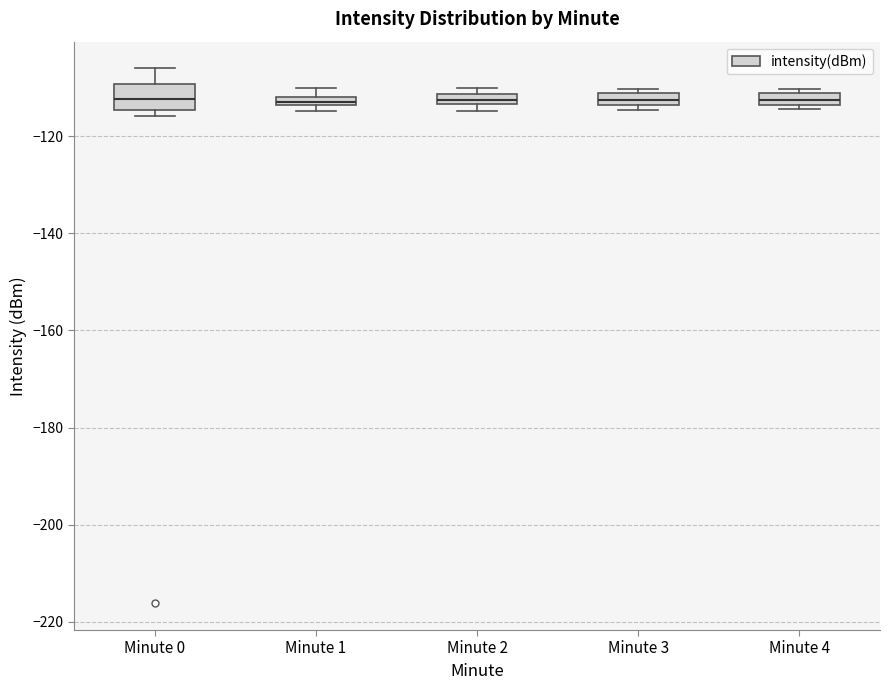

Which box is the tallest, from its lower edge to its upper edge?

Minute 0